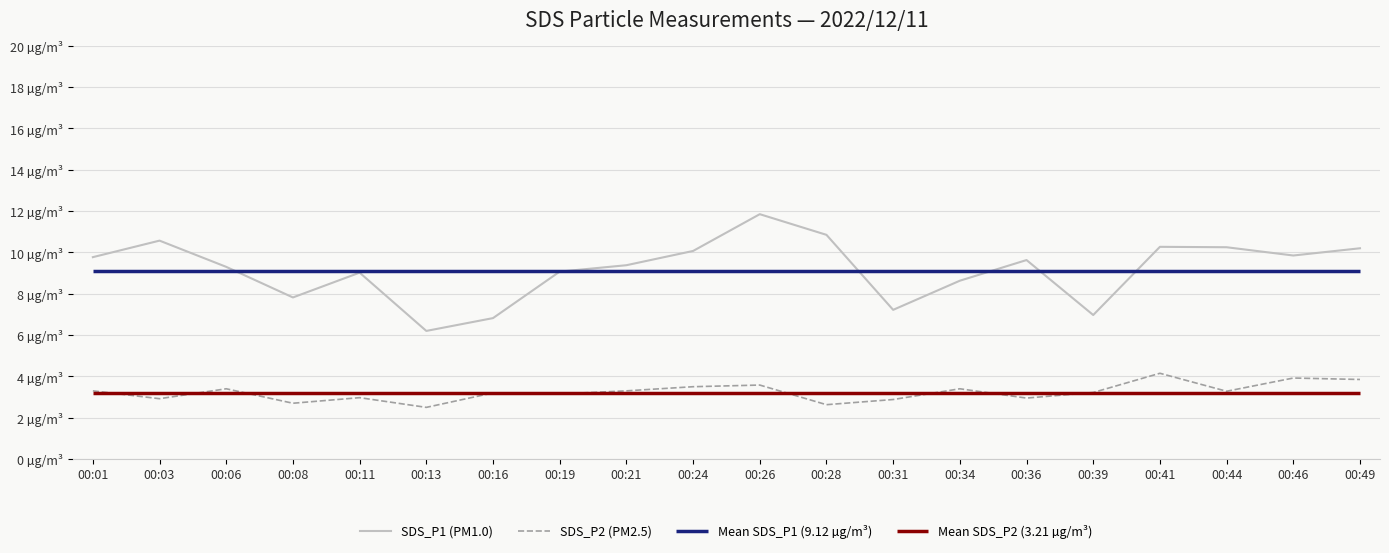

What is the sum of the SDS_P1 (PM1.0) values at 00:21 and 00:24?

19.5